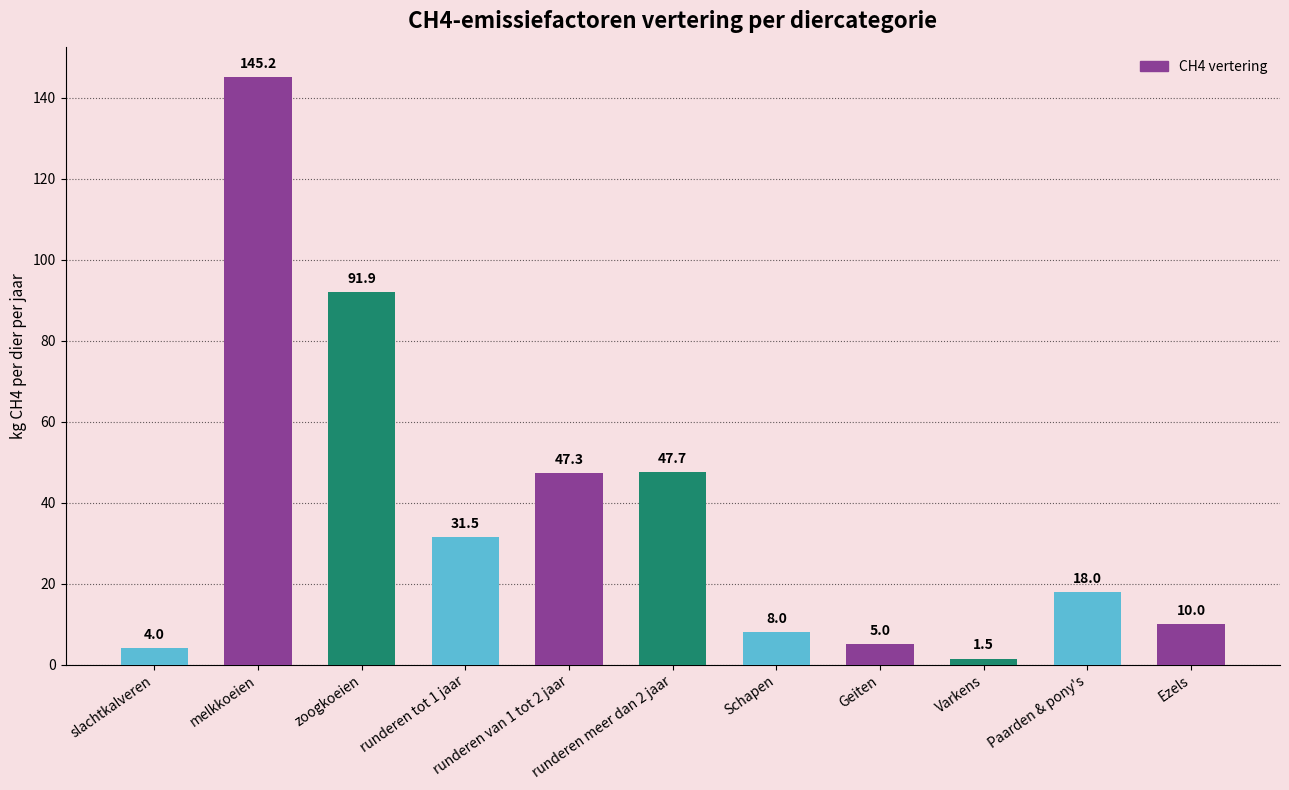

What is the difference between the values at Schapen and runderen van 1 tot 2 jaar?

39.3